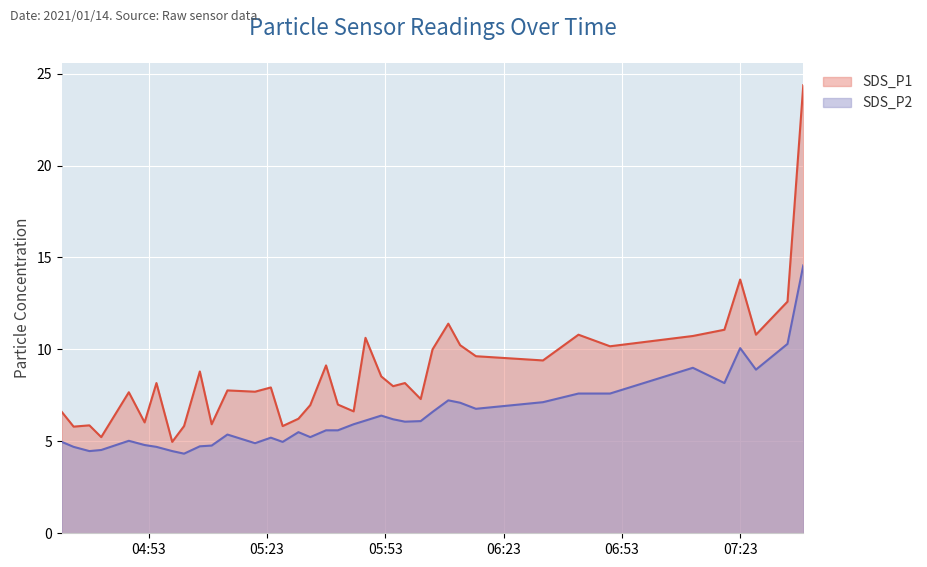

Is it true that SDS_P1 equals 2.4 at 2021/01/14 04:59?

False